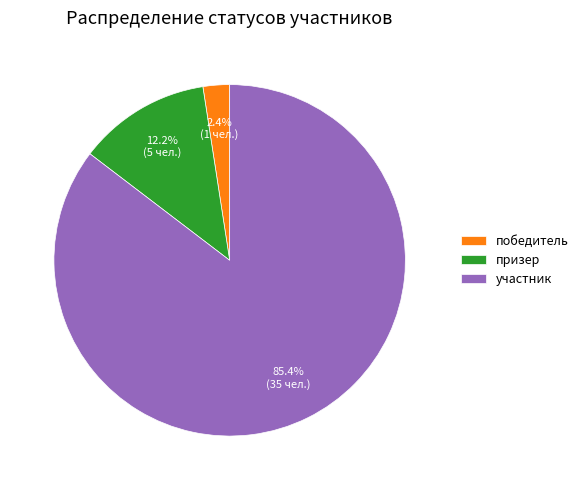

What is the majority slice?

участник